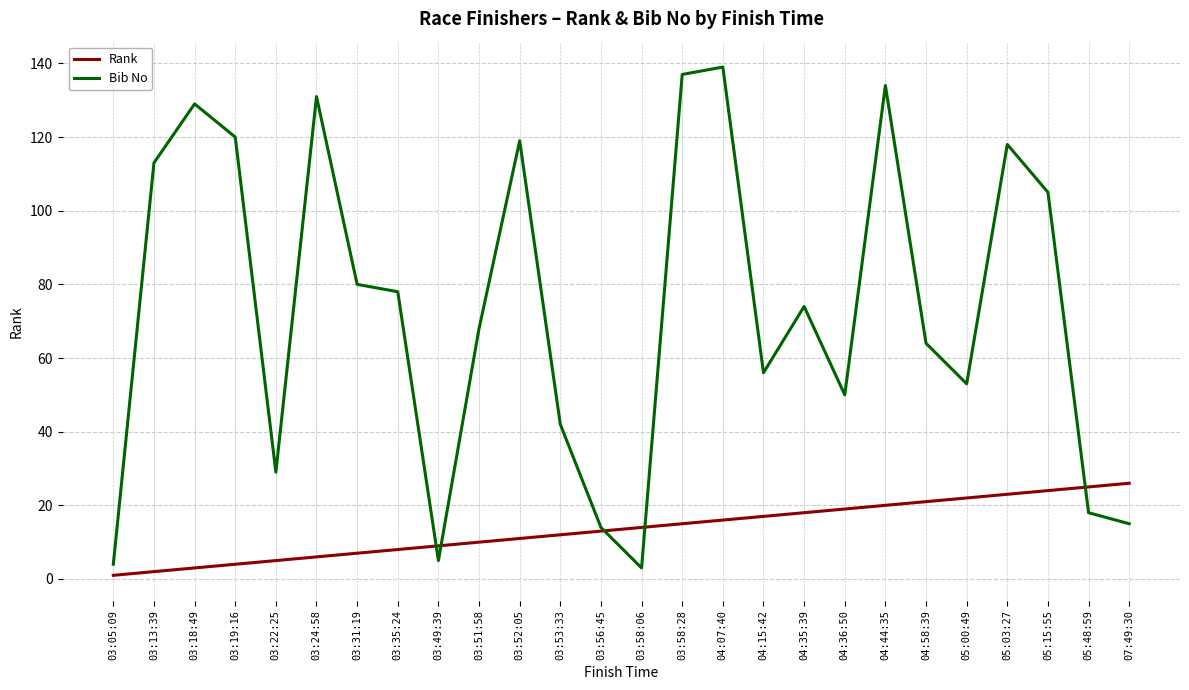

What is the total value across all series at 04:15:42?

73